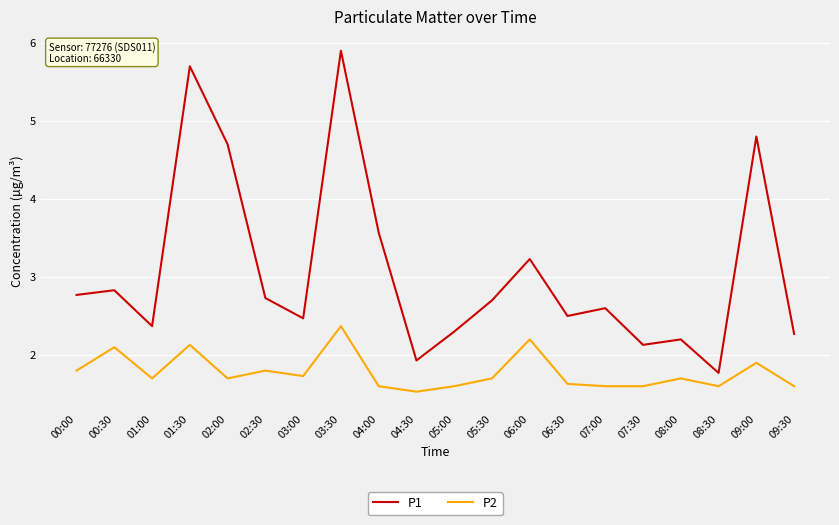

The value of P1 at 04:00 is 0.8. True or false?

False